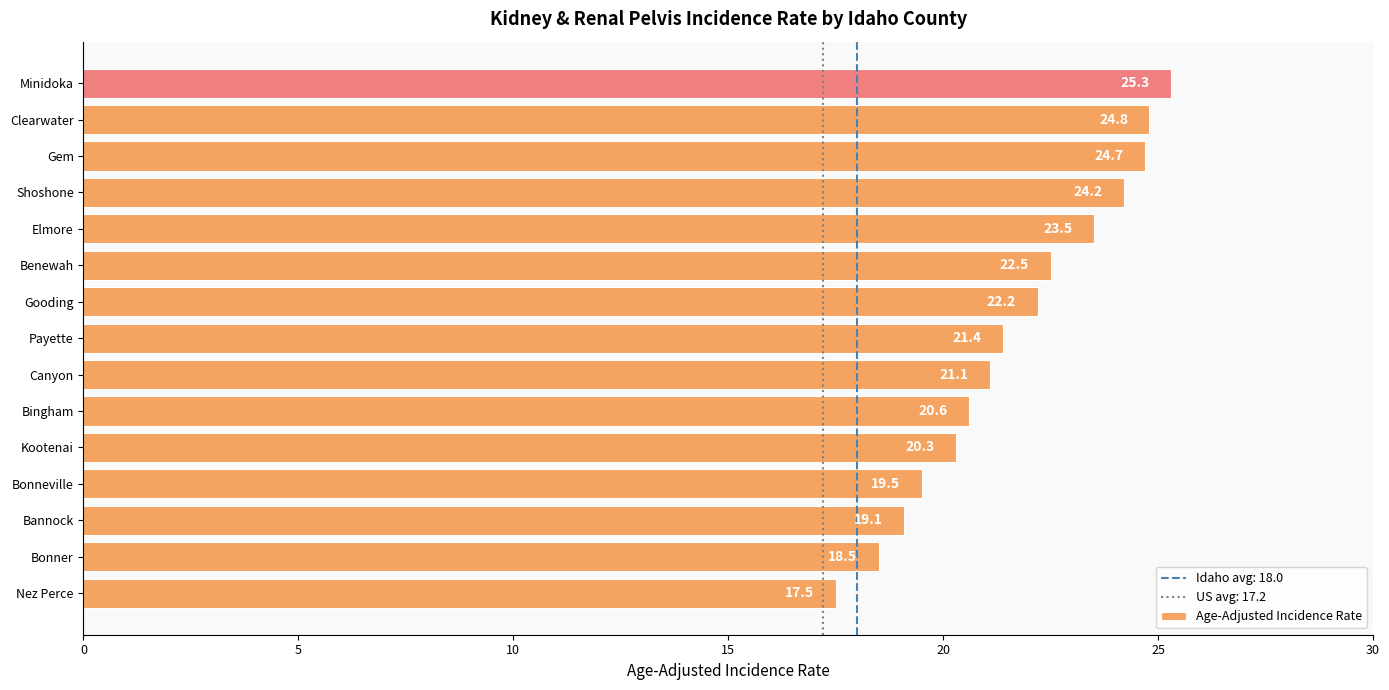

Rank the categories by value from highest to lowest.

Minidoka, Clearwater, Gem, Shoshone, Elmore, Benewah, Gooding, Payette, Canyon, Bingham, Kootenai, Bonneville, Bannock, Bonner, Nez Perce